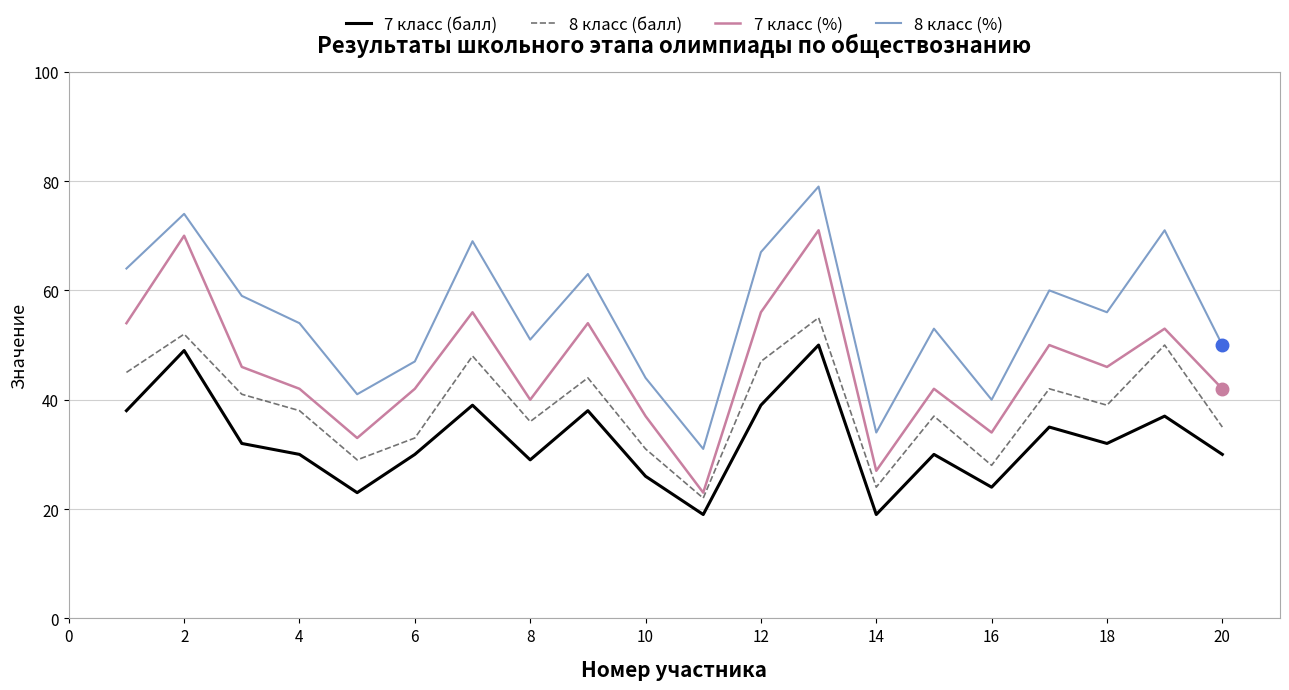

What is the maximum value for 7 класс (%)?

71